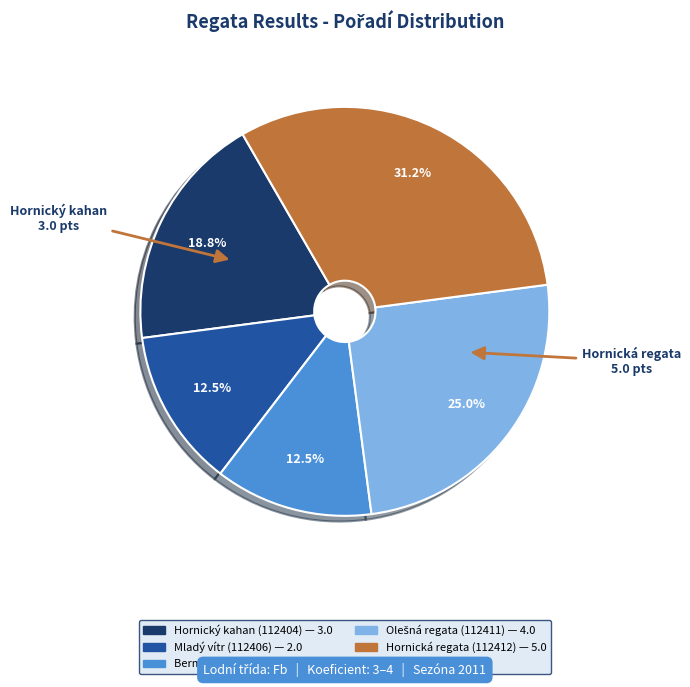

Does Hornická regata (112412) account for over 50% of the chart?

No